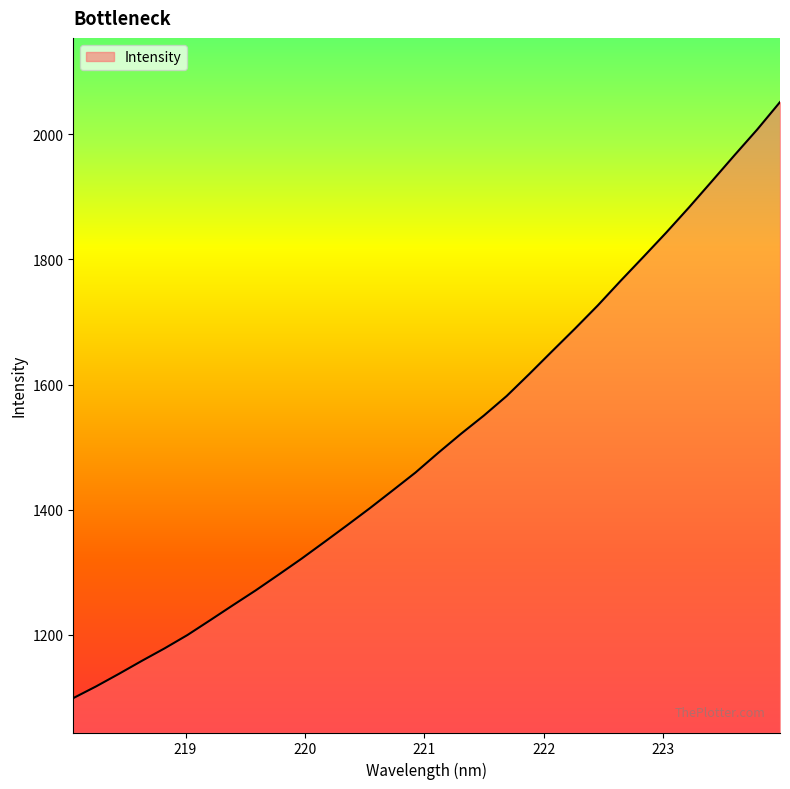

True or false: there are more than 1 points higher than both neighbors.

False